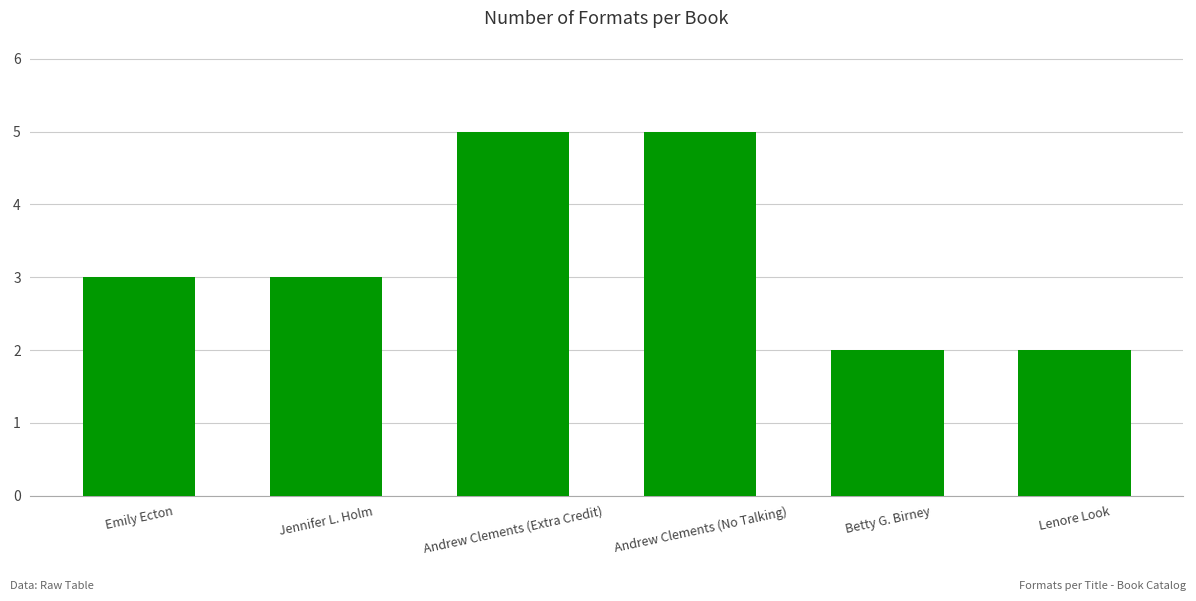

Is it true that the value at Betty G. Birney is 1?

False